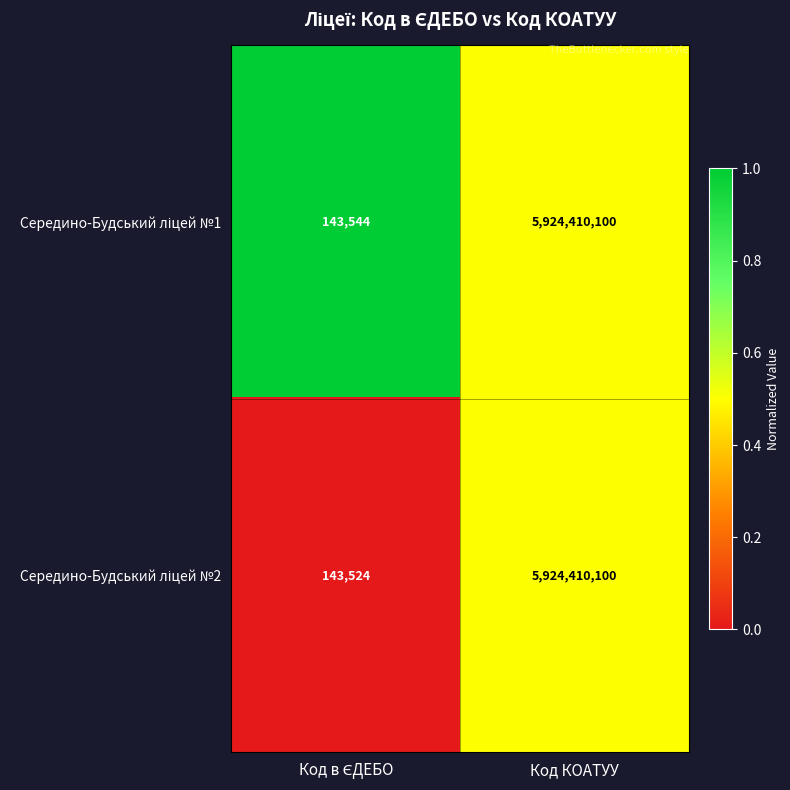

Count the number of data series in this chart.

2